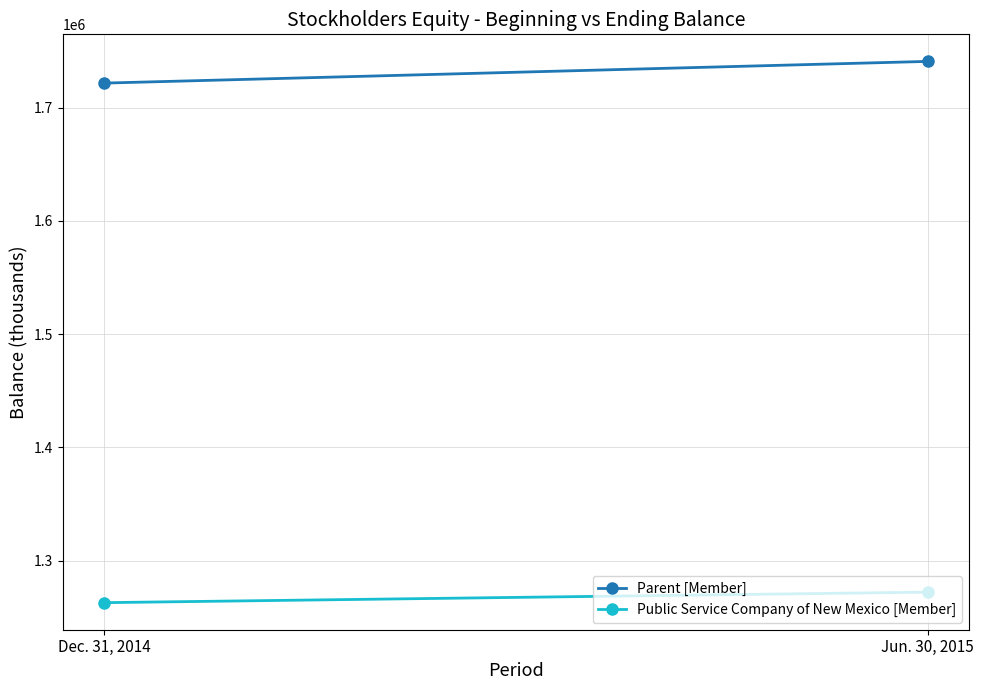

Which category has the highest value in the Public Service Company of New Mexico [Member] series?

Jun. 30, 2015